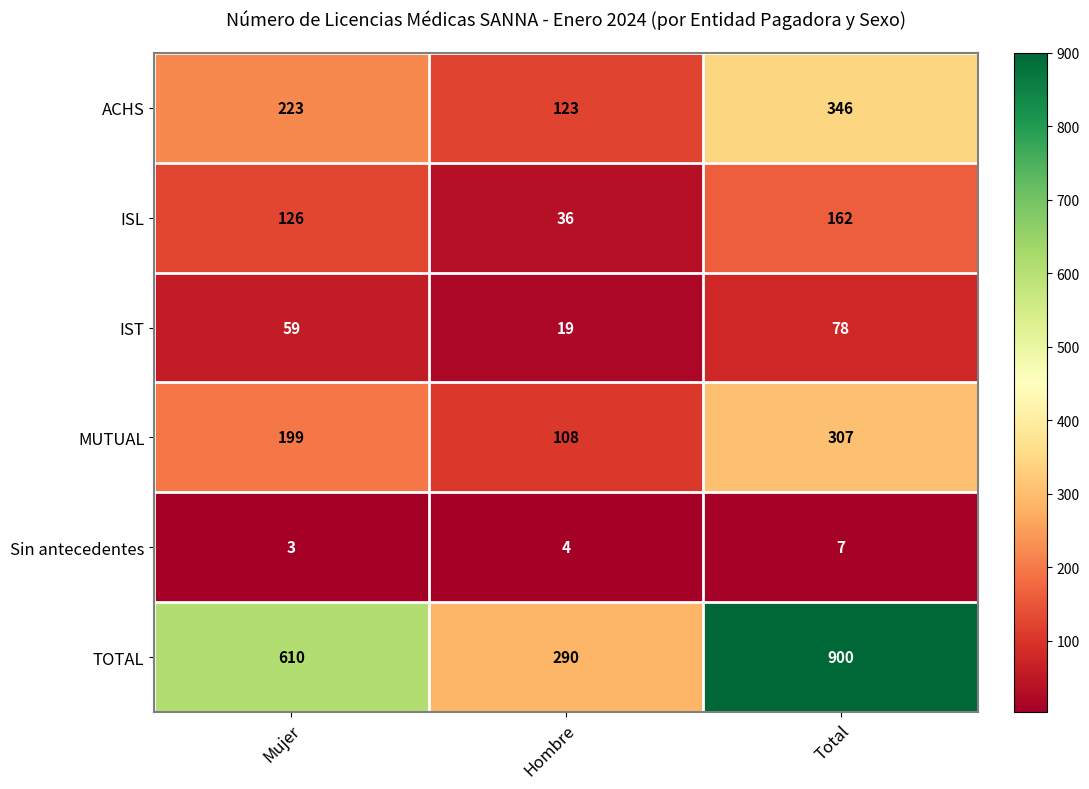

Reading right to left, list all the values displayed in this chart.

ACHS: 346	123	223
ISL: 162	36	126
IST: 78	19	59
MUTUAL: 307	108	199
Sin antecedentes: 7	4	3
TOTAL: 900	290	610